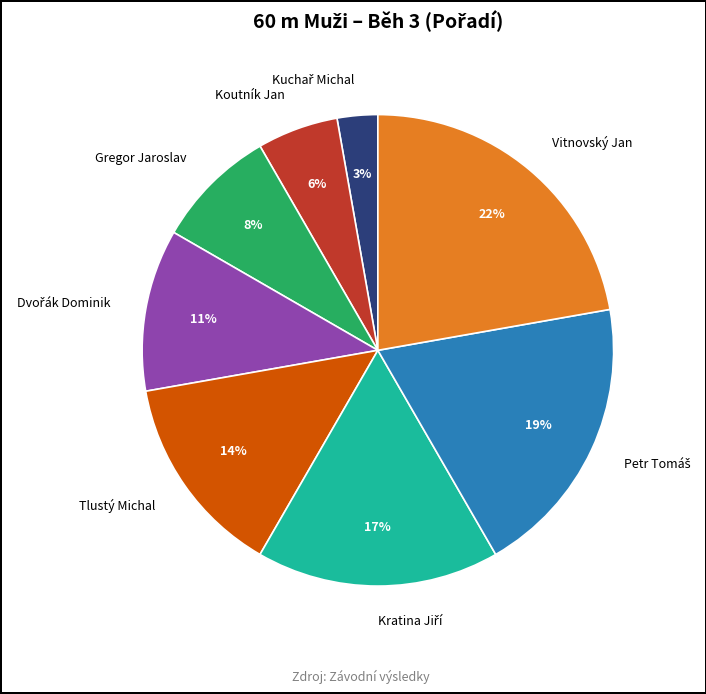

To the nearest percent, what is the difference between the largest and smallest slice percentages?

19%